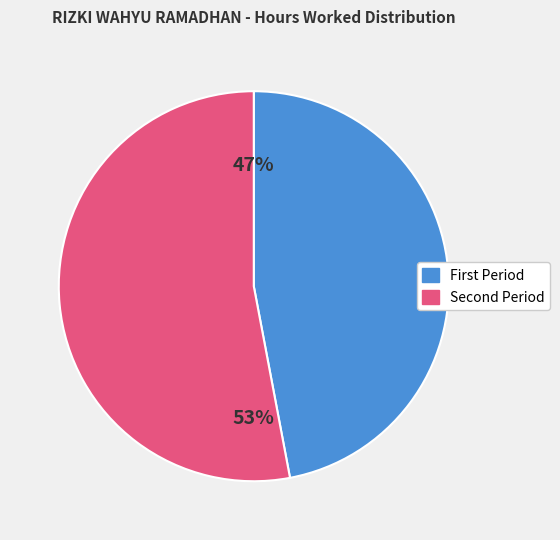

How many slices are in this pie chart?

2